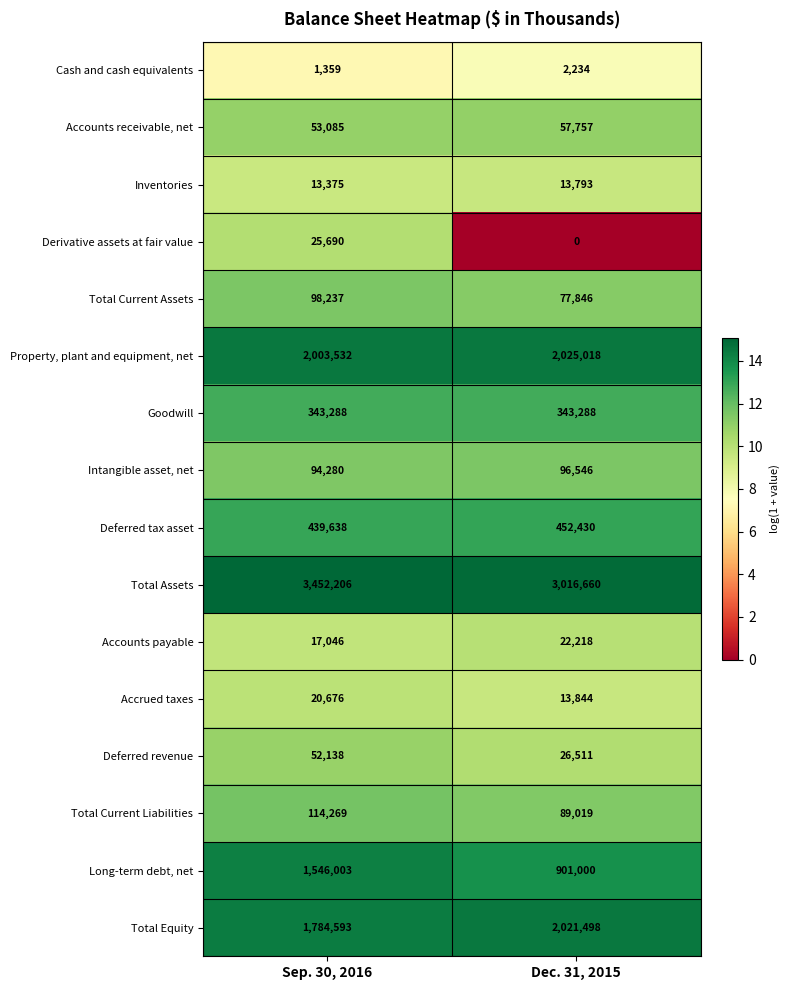

Rank the series by their maximum value, from lowest to highest.

Cash and cash equivalents, Inventories, Accrued taxes, Accounts payable, Derivative assets at fair value, Deferred revenue, Accounts receivable, net, Intangible asset, net, Total Current Assets, Total Current Liabilities, Goodwill, Deferred tax asset, Long-term debt, net, Total Equity, Property, plant and equipment, net, Total Assets